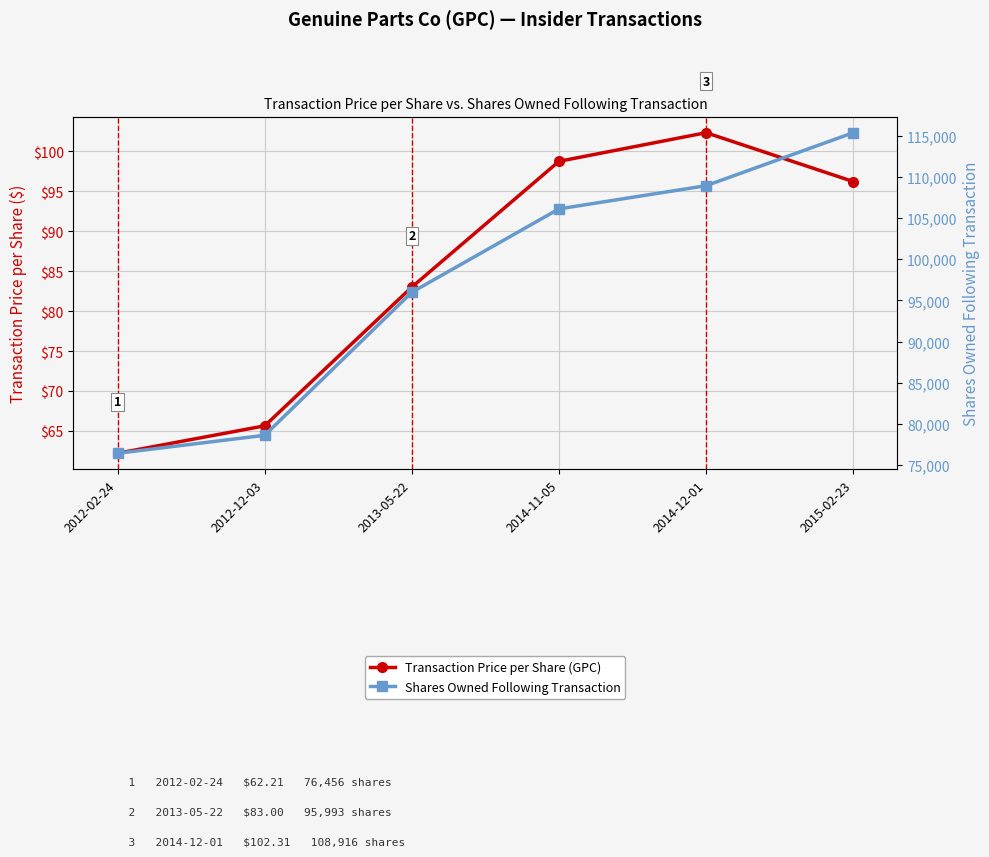

What is the difference between the Shares Owned Following Transaction values at 2015-02-23 and 2012-12-03?

36704.0